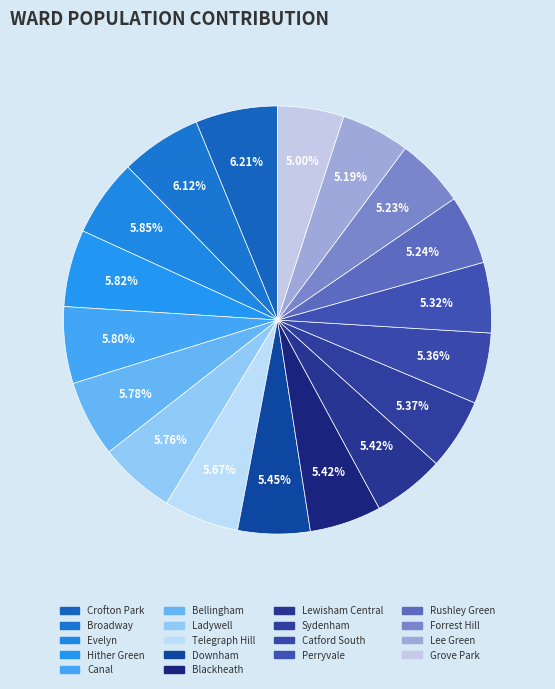

What is the smallest slice in the pie chart?

Grove Park